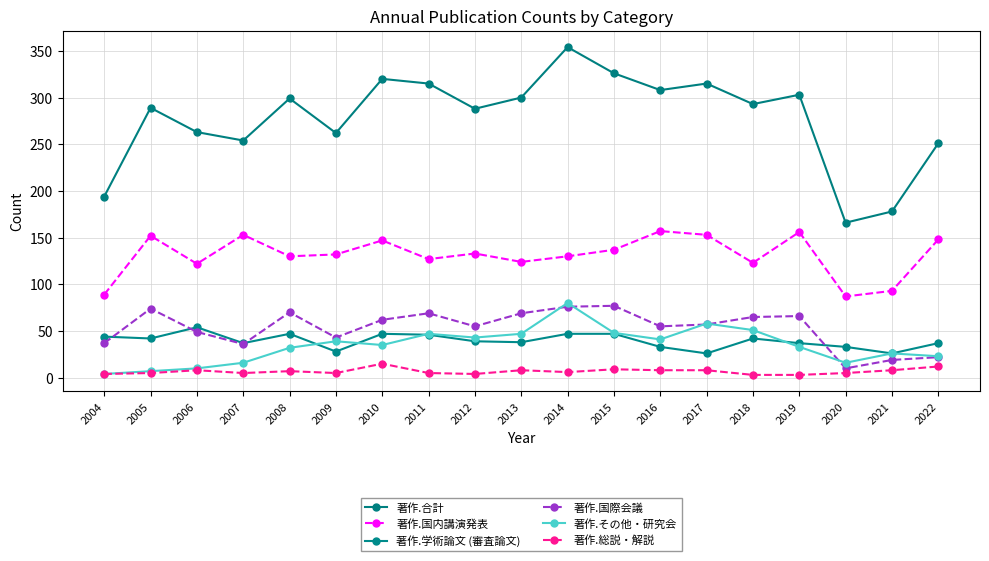

Which series has the widest spread of values?

著作.合計